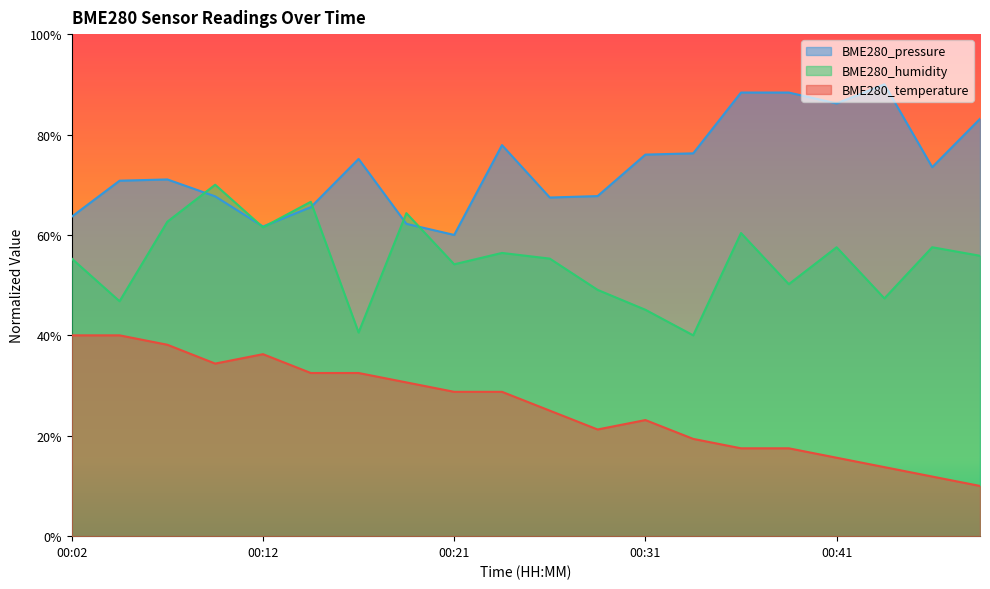

Rank the categories by BME280_humidity value from highest to lowest.

00:09, 00:14, 00:19, 00:07, 00:12, 00:36, 00:41, 00:45, 00:24, 00:48, 00:02, 00:26, 00:21, 00:38, 00:28, 00:43, 00:04, 00:31, 00:16, 00:33